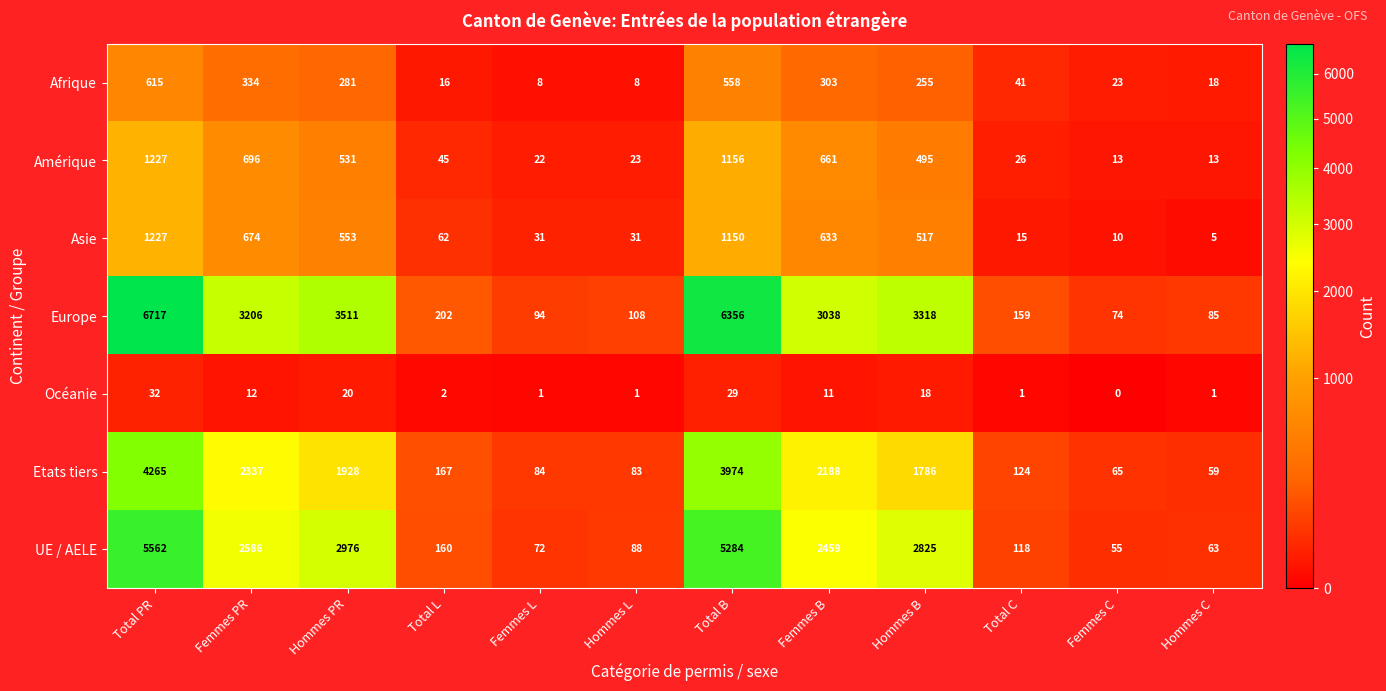

What is the greatest value displayed?

6717